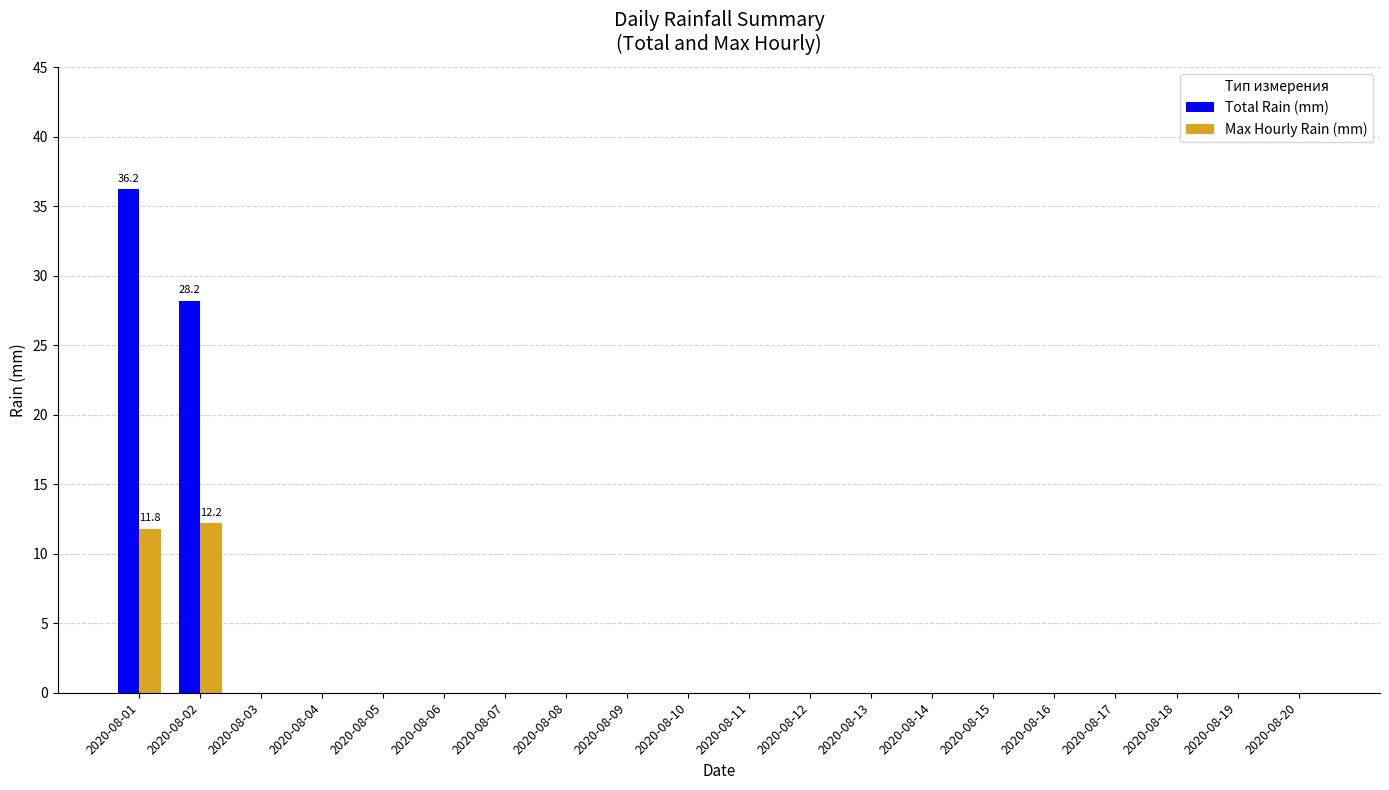

At which category is the sum across all series the highest?

2020-08-01